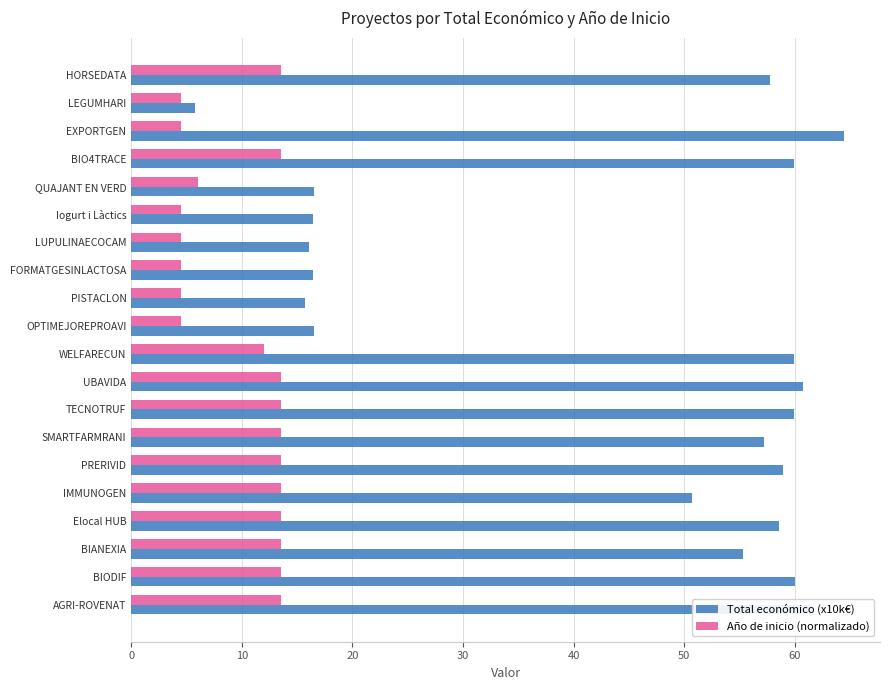

Between LEGUMHARI and SMARTFARMRANI, which series saw the biggest shift?

Total económico (x10k€)